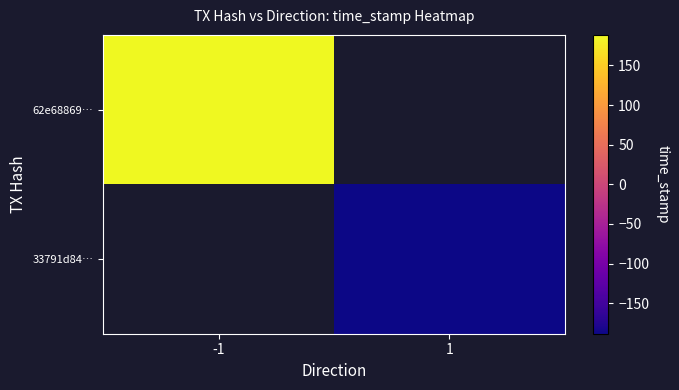

Between 1 and -1, which is larger?

-1